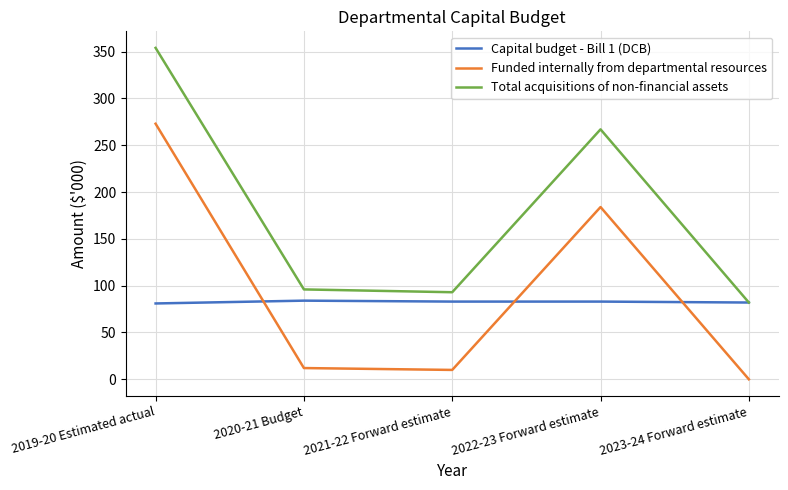

What is the greatest value displayed?

354